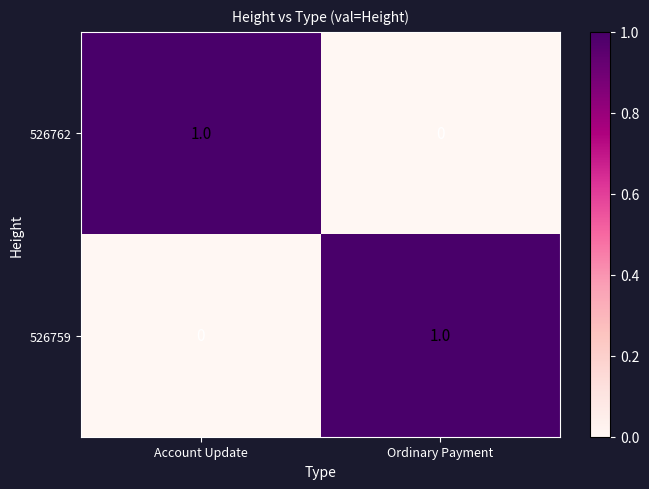

What is the total value across all series at Account Update?

1